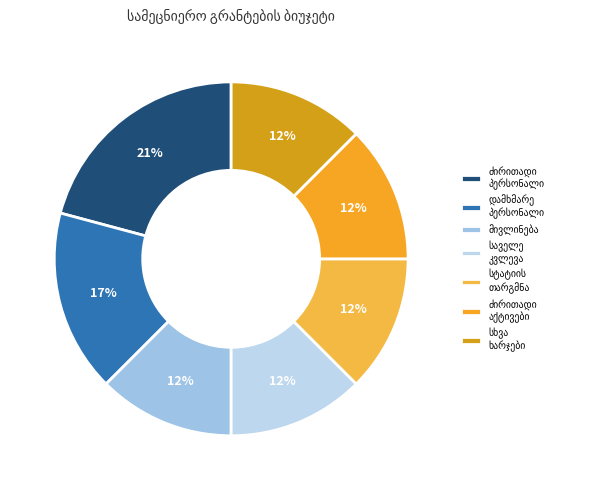

To the nearest percent, what is the average slice percentage?

14%